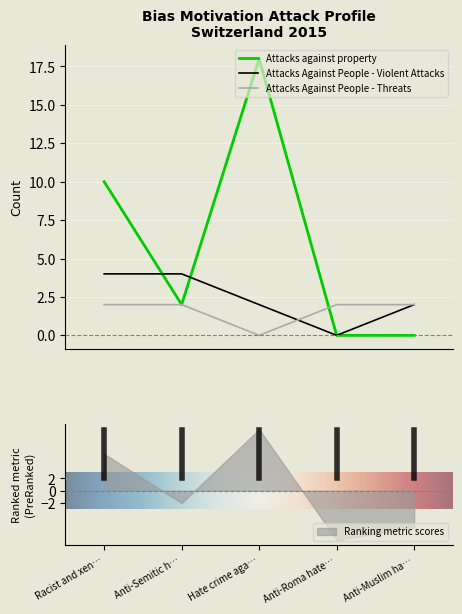

True or false: Attacks against property and Attacks Against People - Violent Attacks intersect in this chart.

True